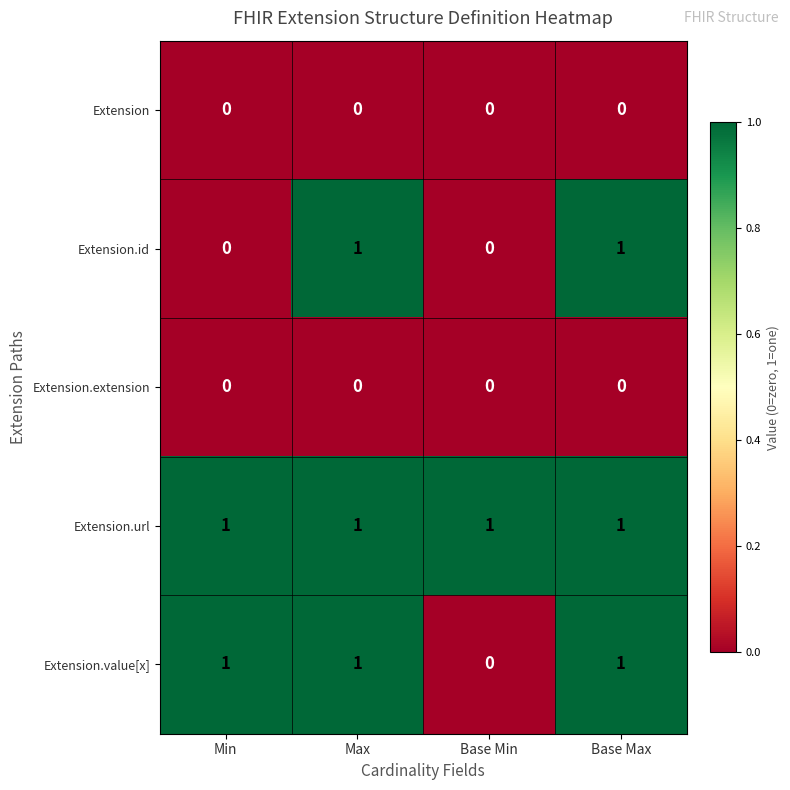

Is the value of Extension.id at Min greater than the value of Extension.url at Max?

No